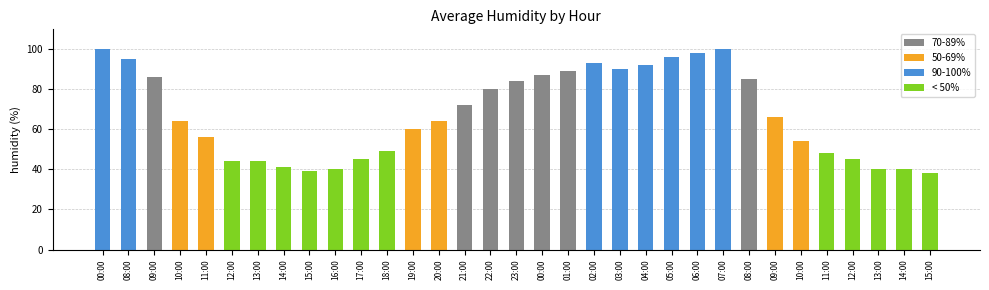

The chart shows a value of 45 at 12:00. True or false?

True